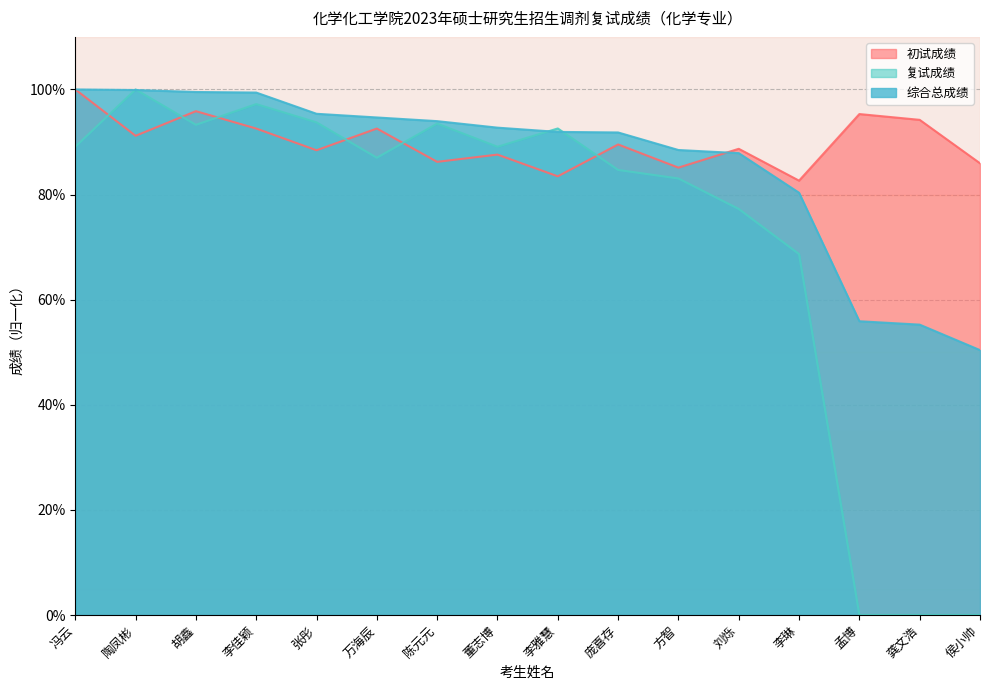

Which series changed the most between 李琳 and 孟博?

复试成绩